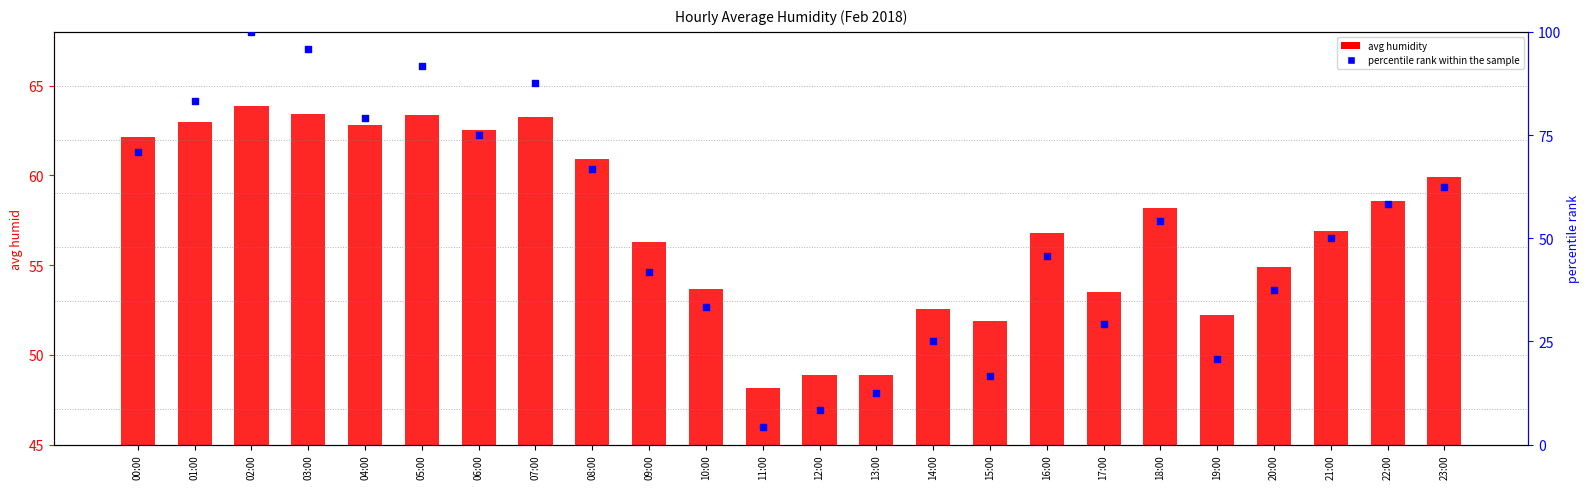

Which series has the largest total across all categories?

avg humidity